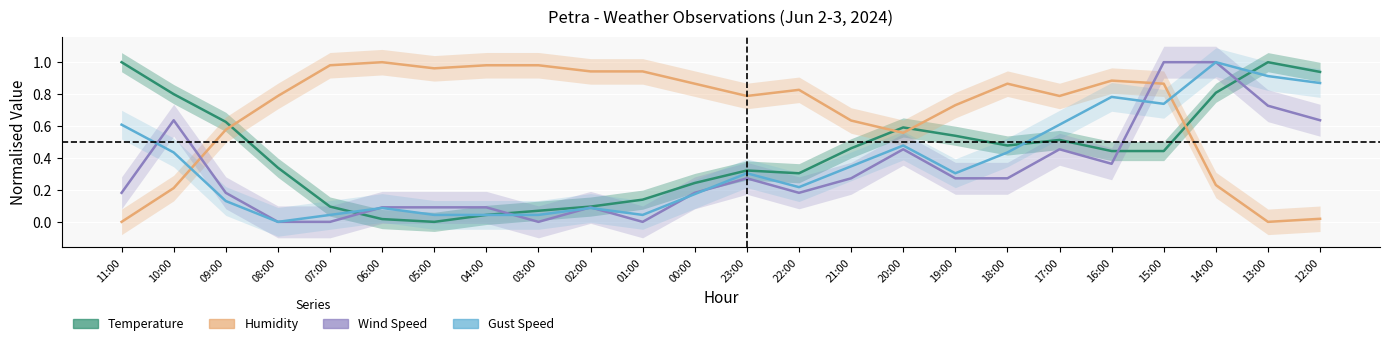

What is the spread (max minus min) of values at 10:00?

0.6